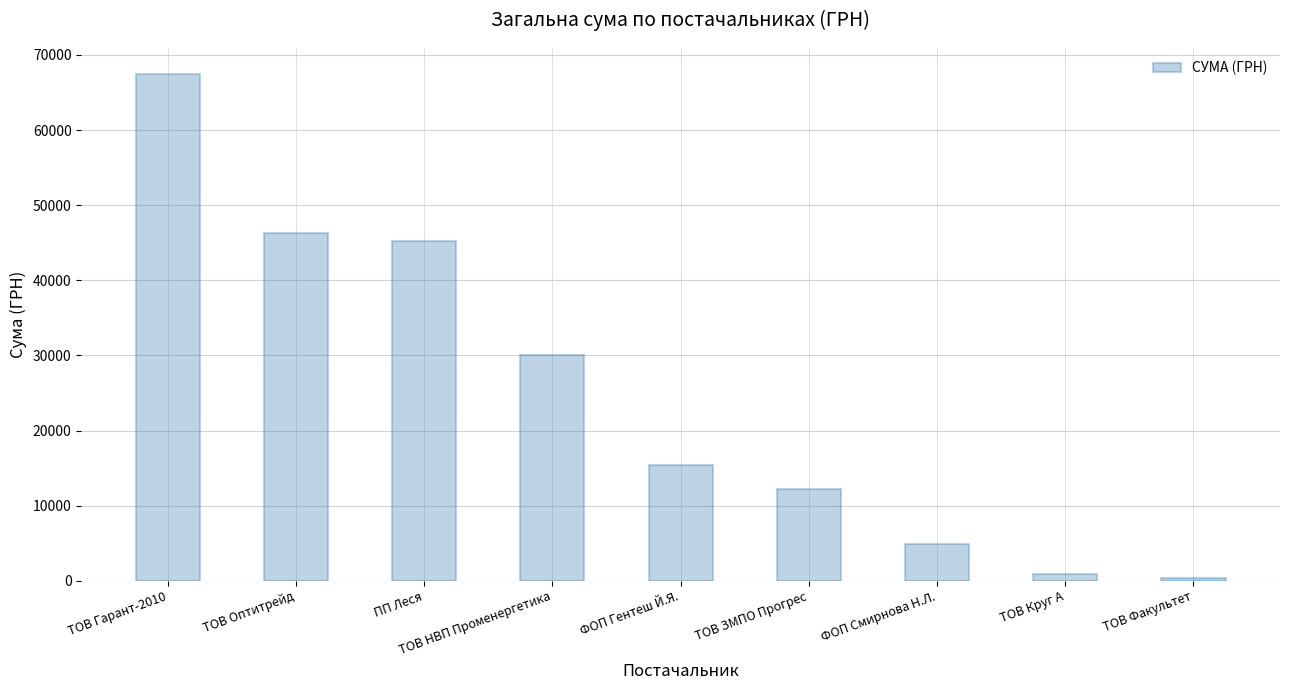

At which label does the data first exceed 15358?

ТОВ Гарант-2010